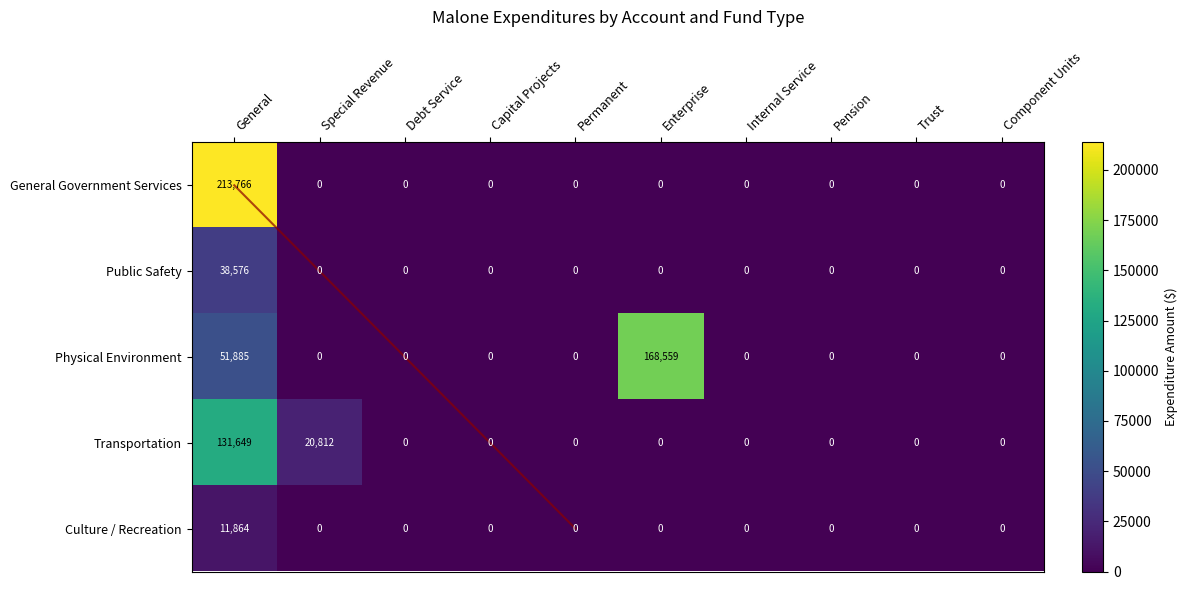

What is the sum of the Physical Environment values at Enterprise and Trust?

168559